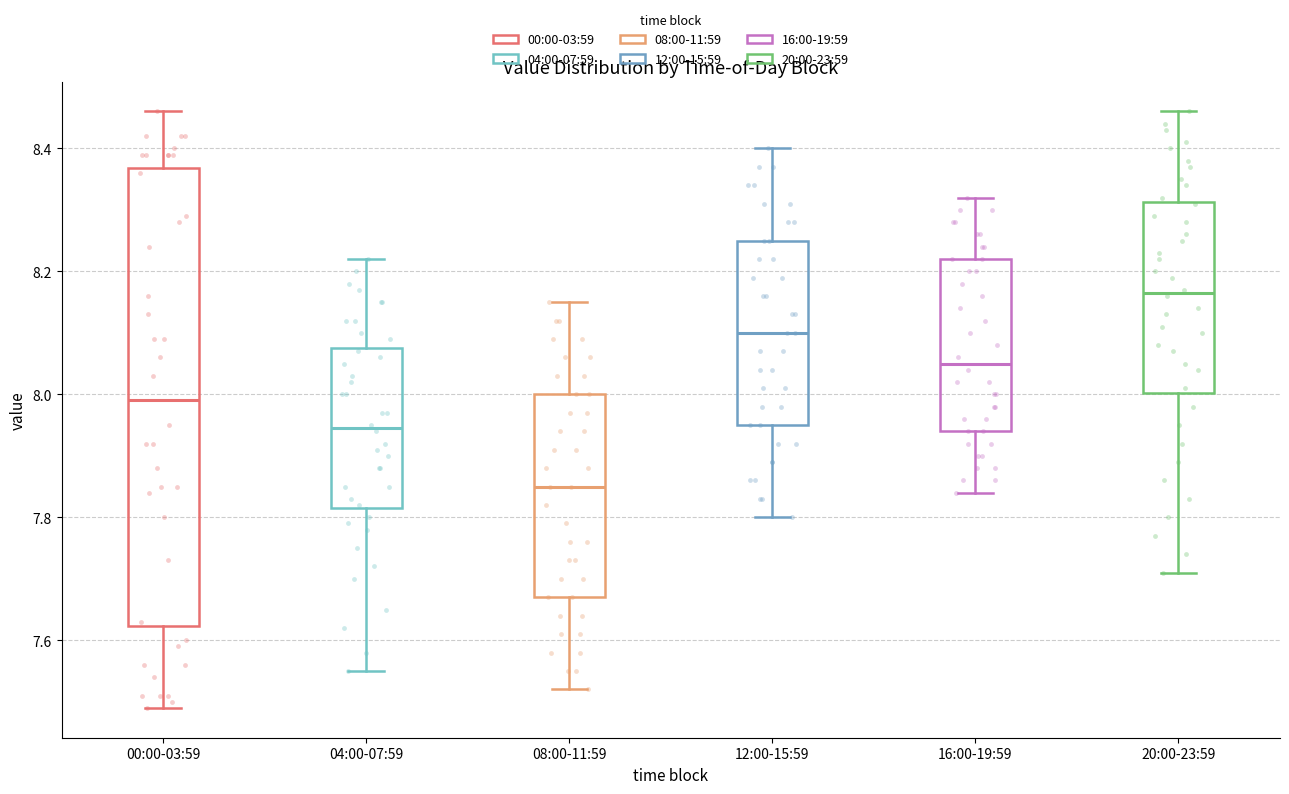

Reading left to right, transcribe this box plot: for each box, give where its median line is, the range the box spans, and where its two whiskers end, as read against the y-axis. The values are not printed on the chart, so give them approximately, as read against the axis.

00:00-03:59: median 8.00, box 7.62 to 8.36, whiskers 7.50 to 8.46
04:00-07:59: median 7.94, box 7.82 to 8.08, whiskers 7.56 to 8.22
08:00-11:59: median 7.86, box 7.68 to 8.00, whiskers 7.52 to 8.16
12:00-15:59: median 8.10, box 7.96 to 8.26, whiskers 7.80 to 8.40
16:00-19:59: median 8.06, box 7.94 to 8.22, whiskers 7.84 to 8.32
20:00-23:59: median 8.16, box 8.00 to 8.32, whiskers 7.72 to 8.46